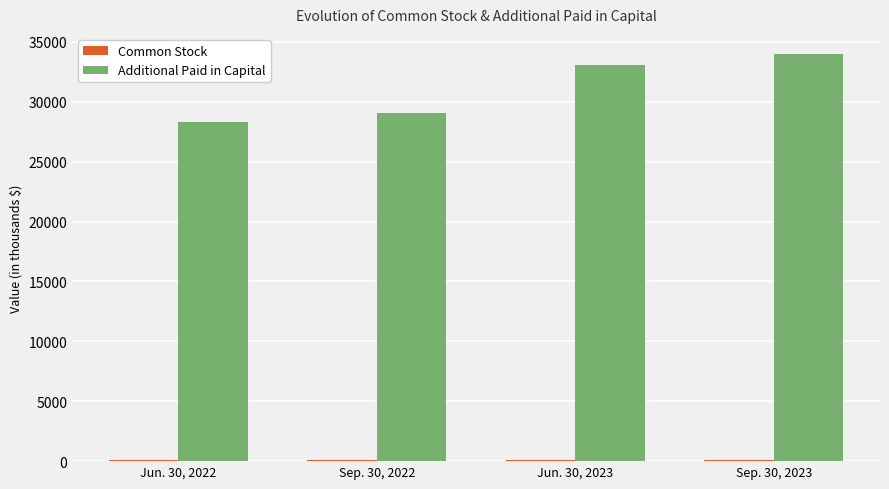

Between Jun. 30, 2022 and Jun. 30, 2023, which series saw the biggest shift?

Additional Paid in Capital